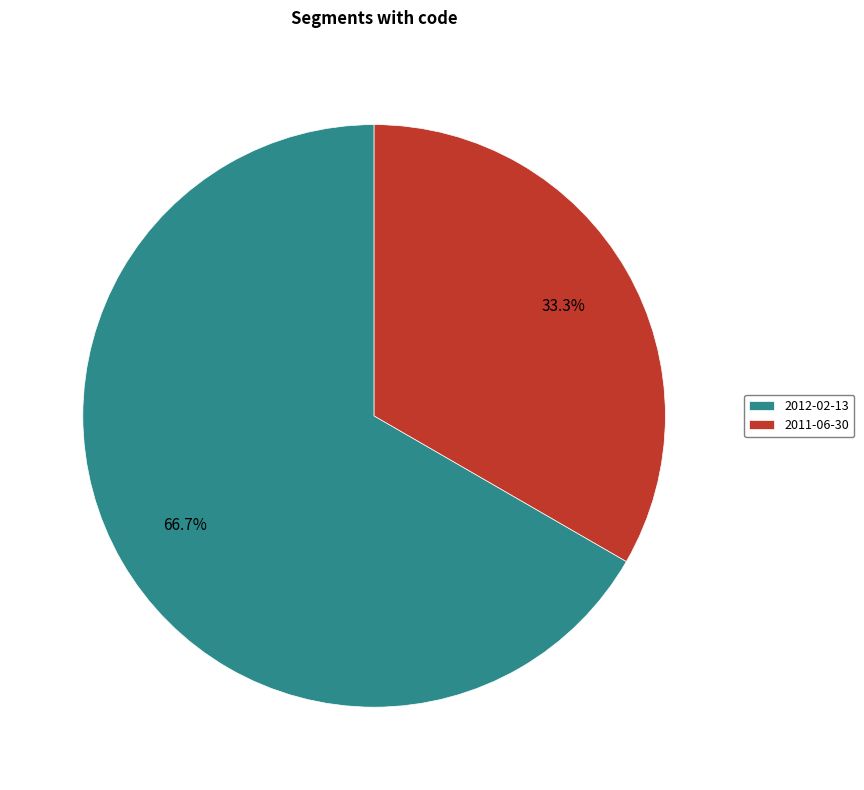

Count the number of slices in the pie.

2